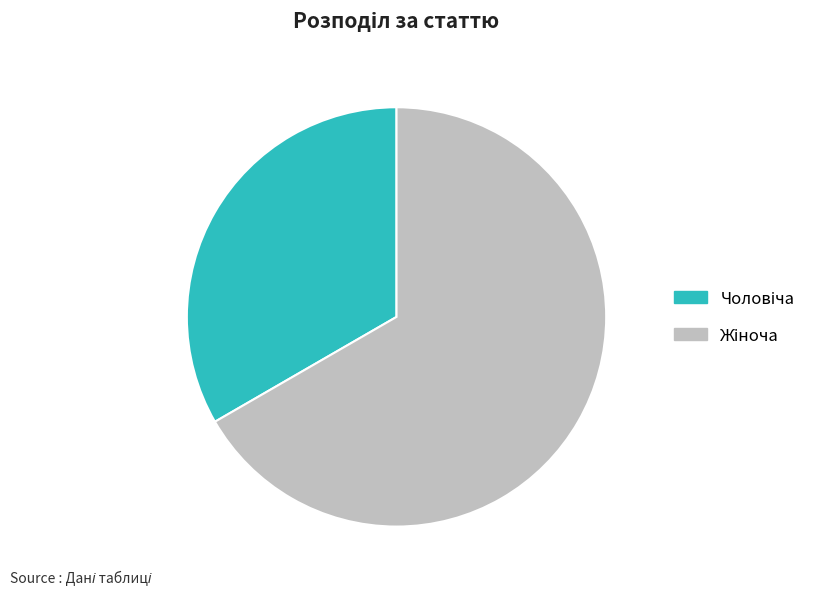

Is there a majority slice in this chart?

Yes